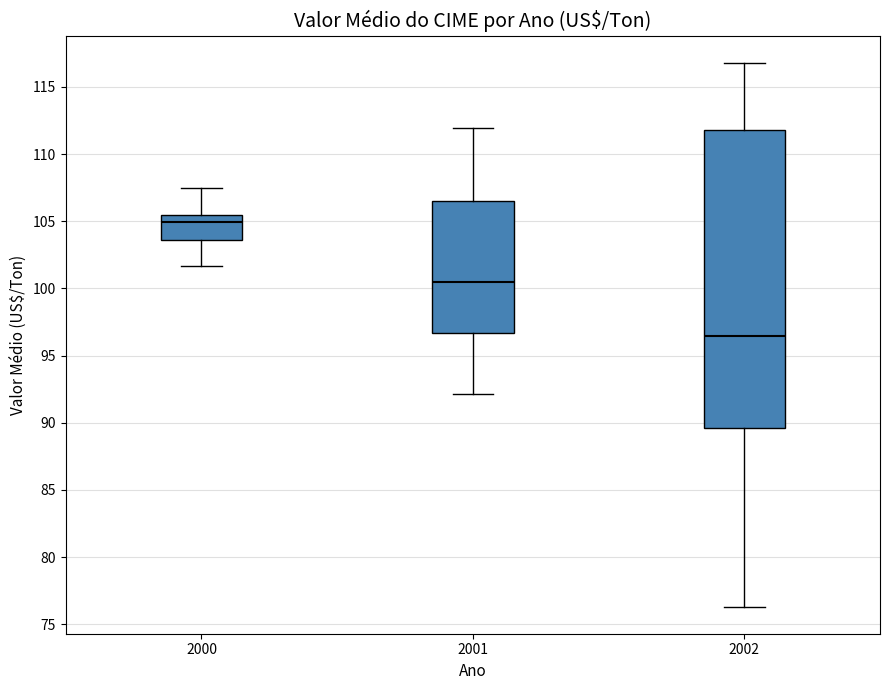

Where does the median line of the box at x = 2000 sit on the y-axis? The values are not printed on the chart, so give them approximately, as read against the axis.

105.0